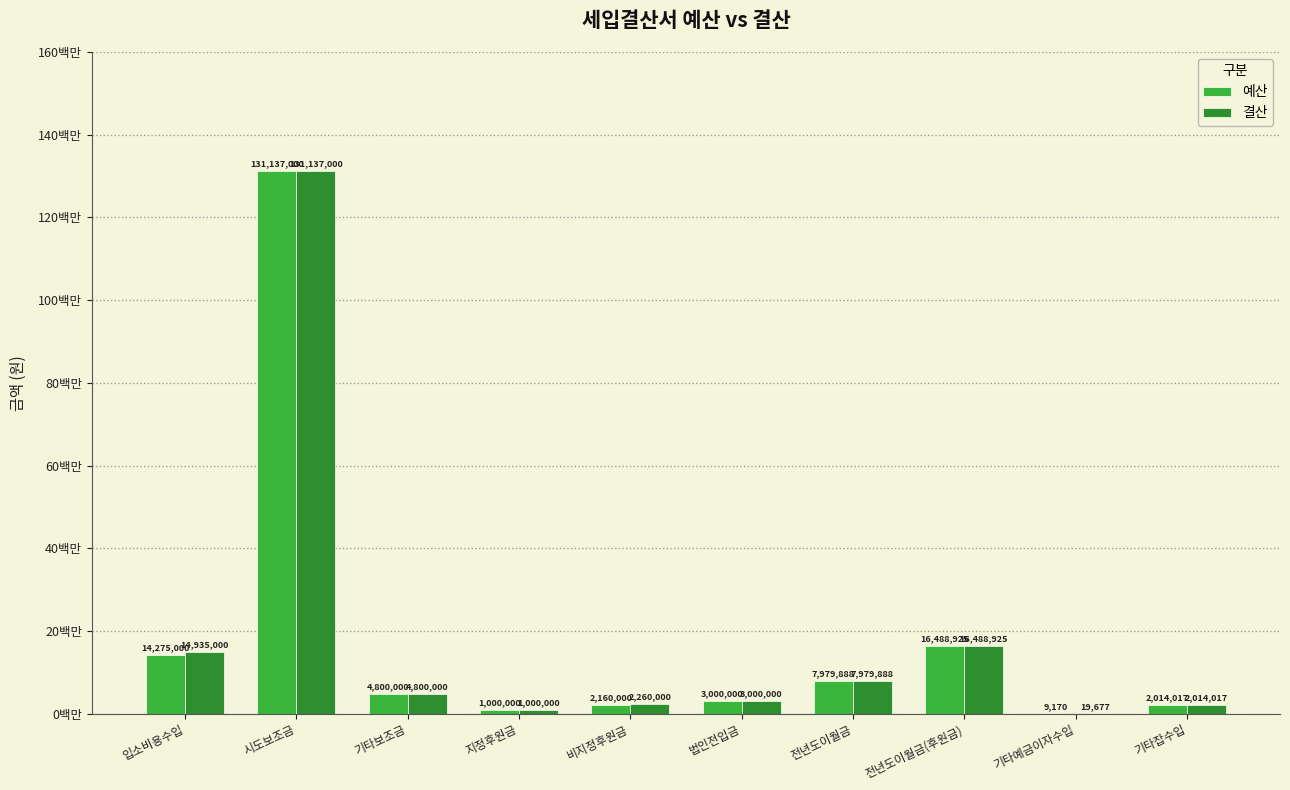

What are all the series names shown in the legend?

예산, 결산